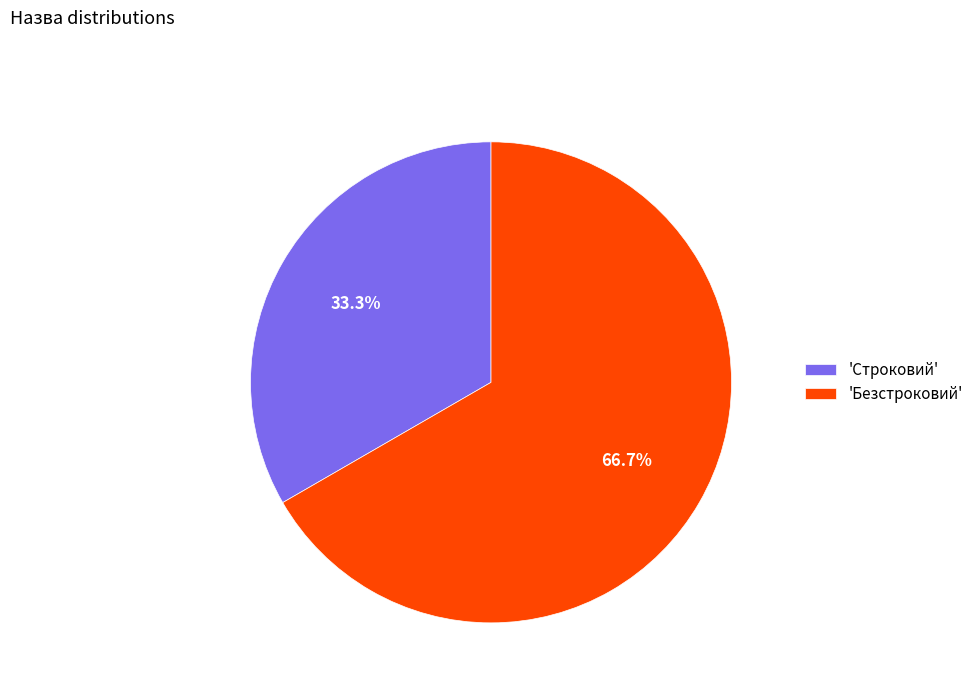

What is the majority slice?

'Безстроковий'